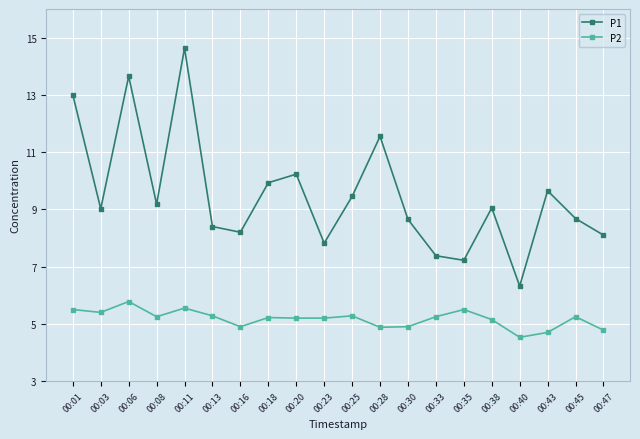

How many lines are shown in the chart?

2